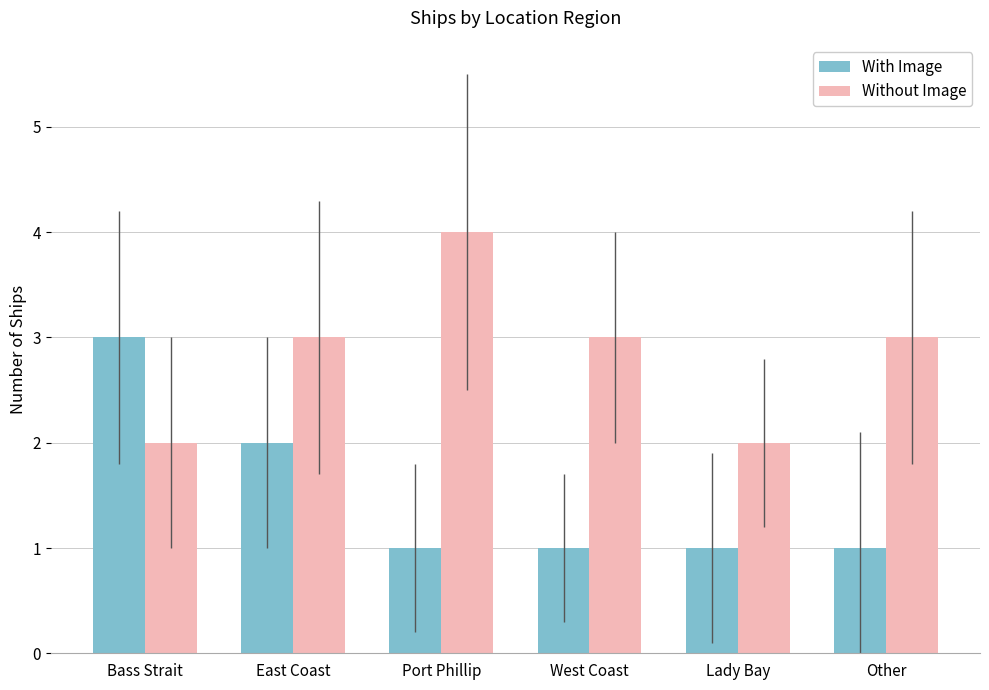

Reading left to right, list all the values displayed in this chart.

With Image: 3	2	1	1	1	1
Without Image: 2	3	4	3	2	3